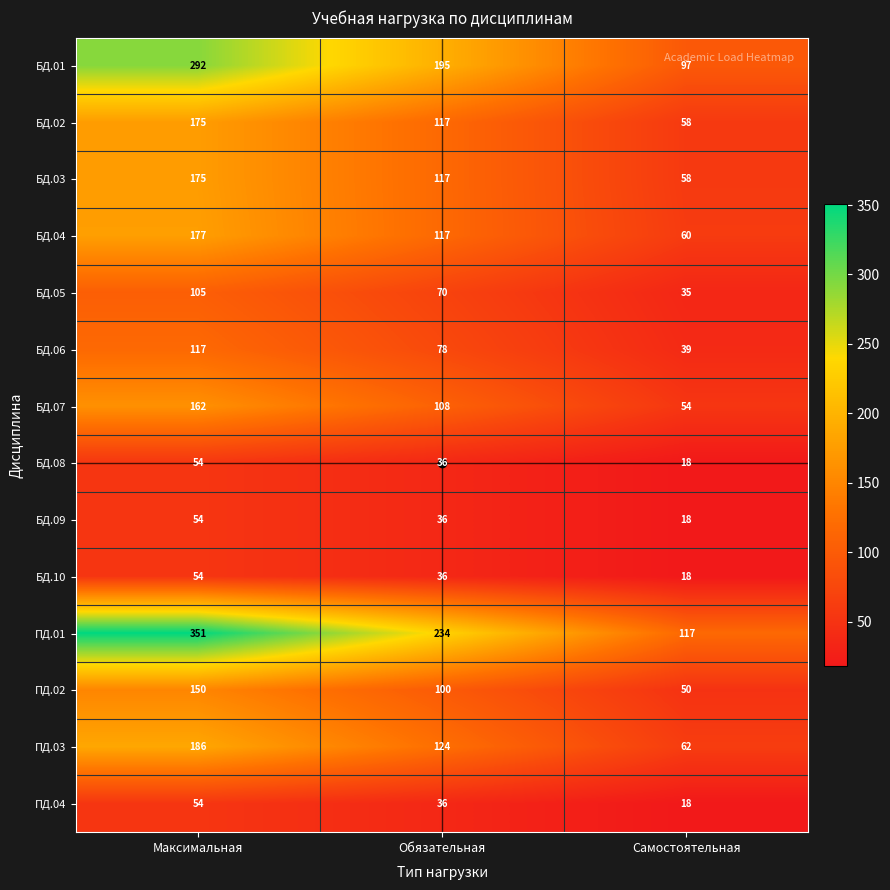

What is the difference between the maximum and minimum values in the БД.07 series?

108